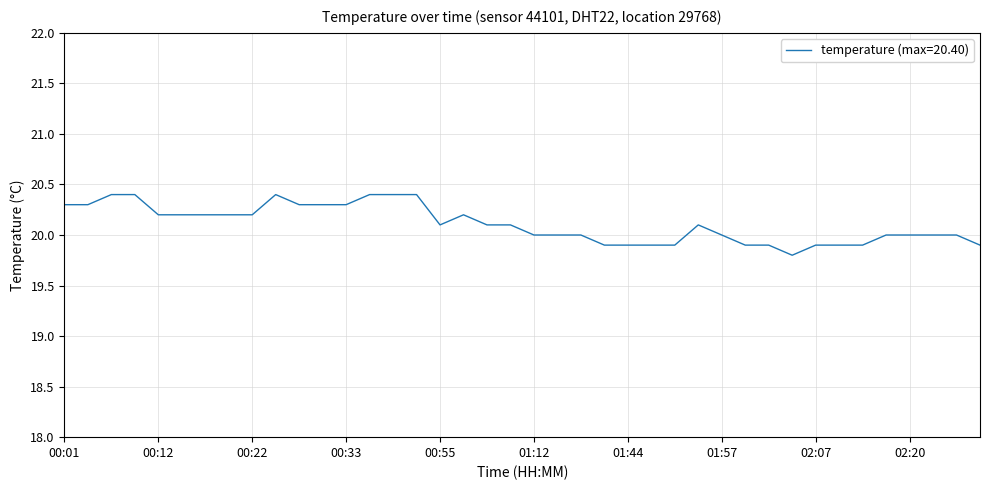

What is the smallest value displayed?

19.8